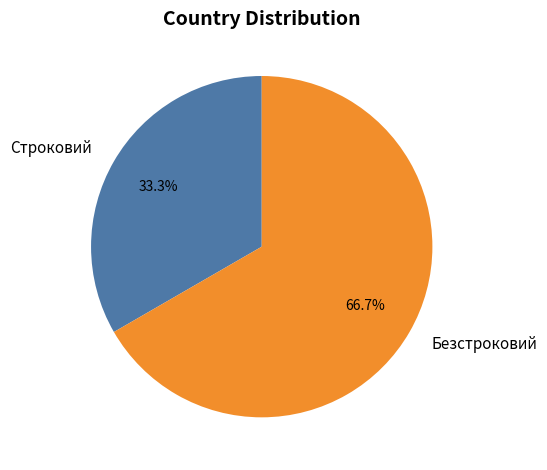

How many segments does this pie chart have?

2